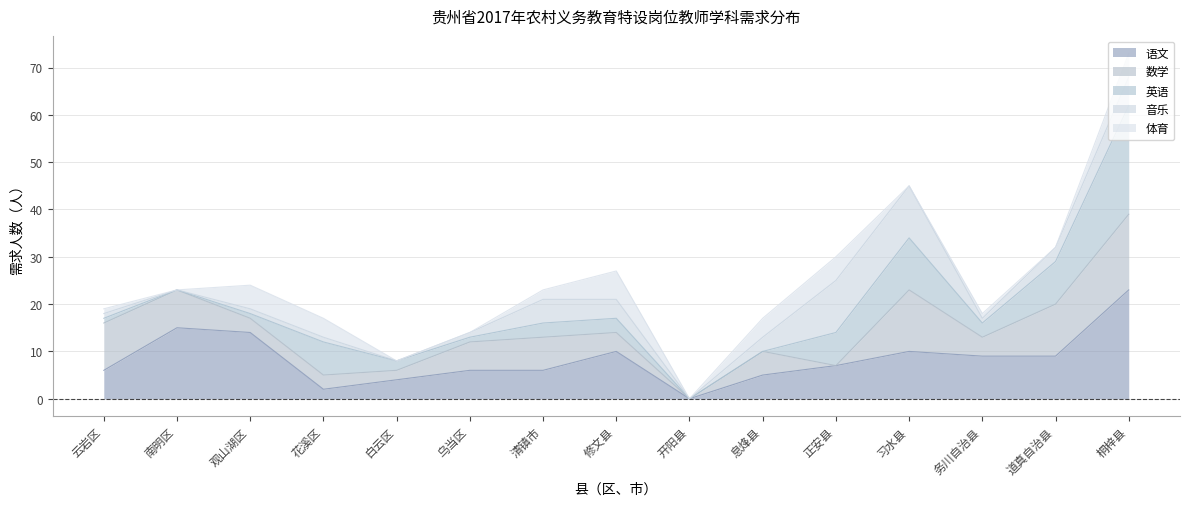

Which category has the highest value in the 语文 series?

桐梓县